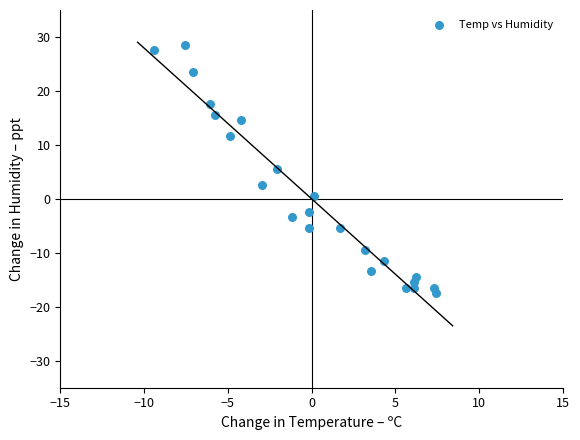

What is the range of X values (max minus min)?

16.8